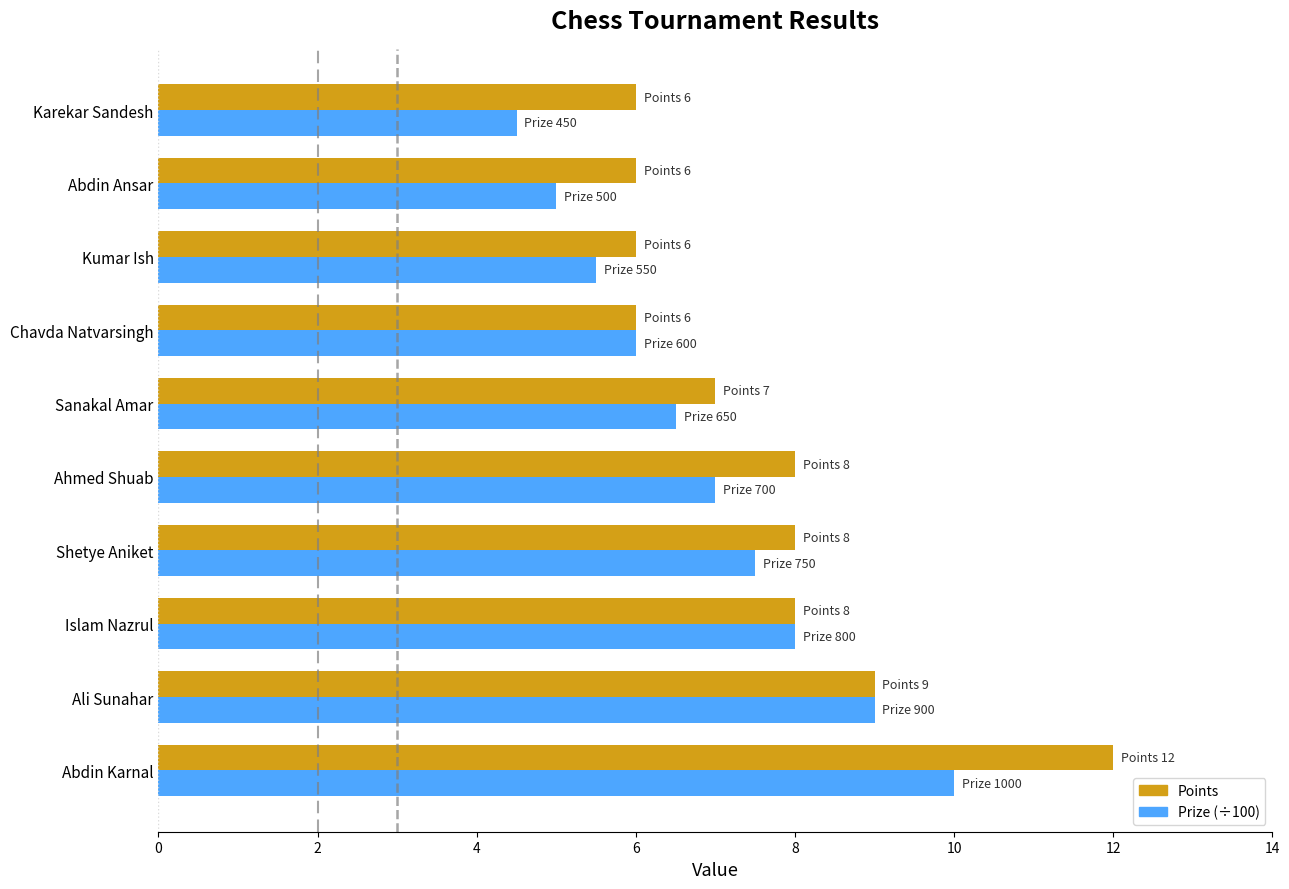

Rank the series by their average value, from lowest to highest.

Prize (÷100), Points